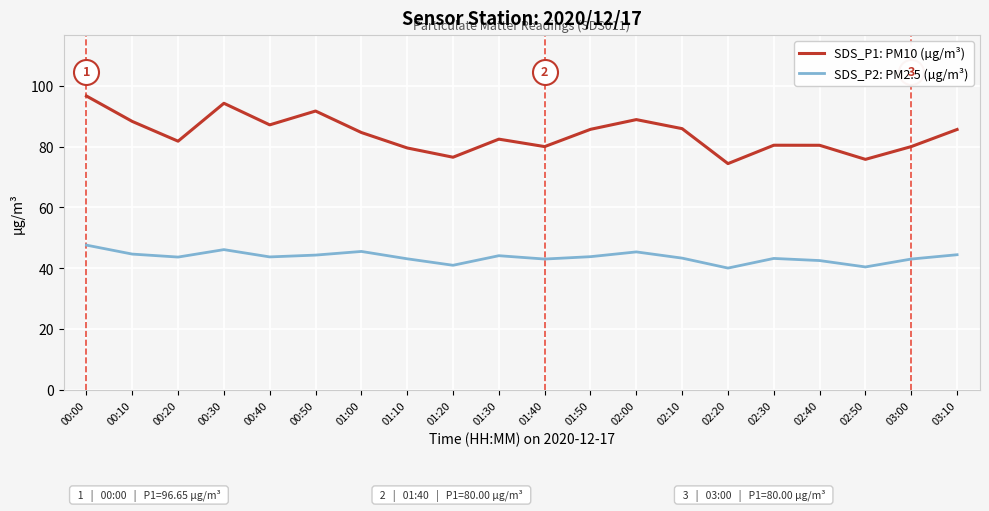

What position from the right is 01:00?

14